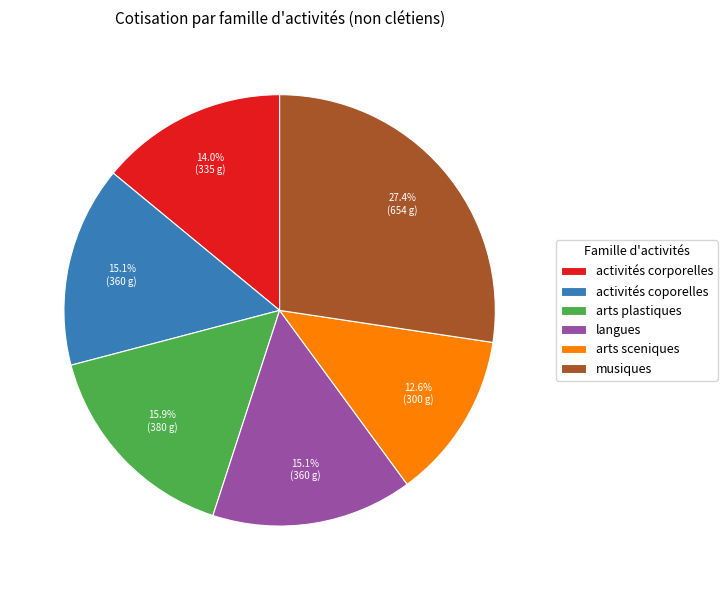

What is the smallest slice in the pie chart?

arts sceniques